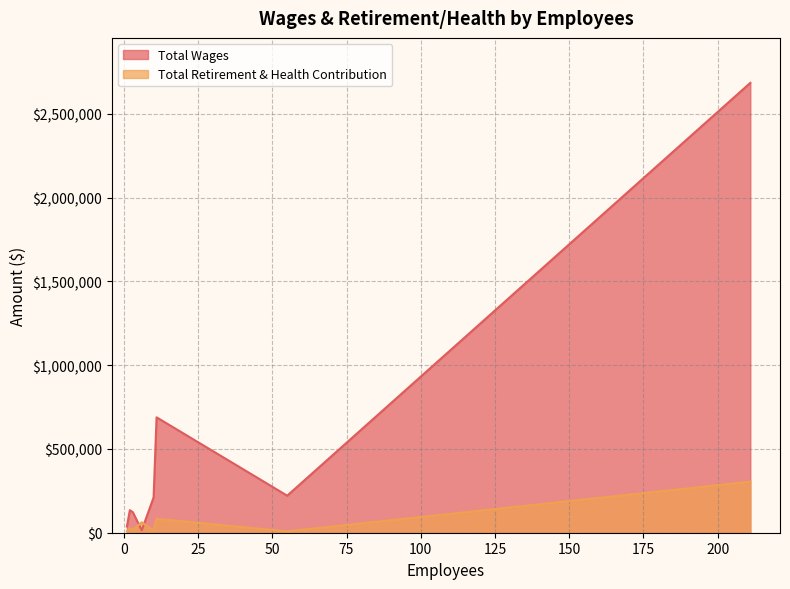

Rank the series at Administration from lowest to highest value.

Total Retirement & Health Contribution, Total Wages